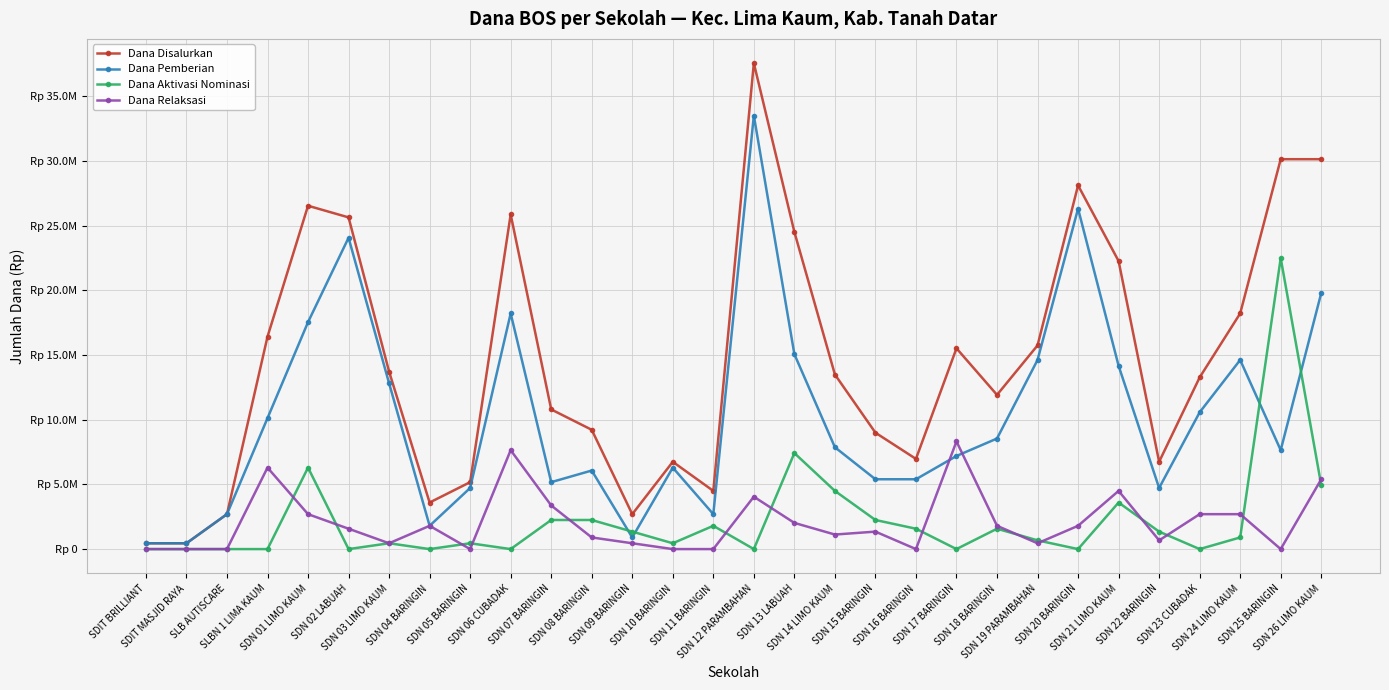

What are all the series names shown in the legend?

Dana Disalurkan, Dana Pemberian, Dana Aktivasi Nominasi, Dana Relaksasi